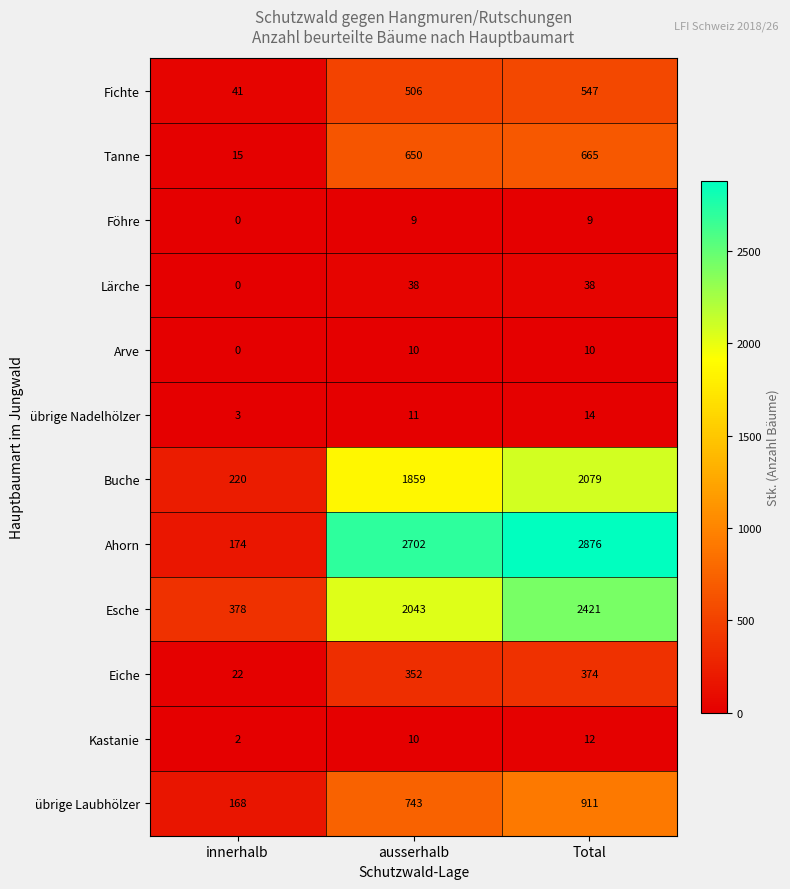

At which category does the chart reach its peak across all series?

Total